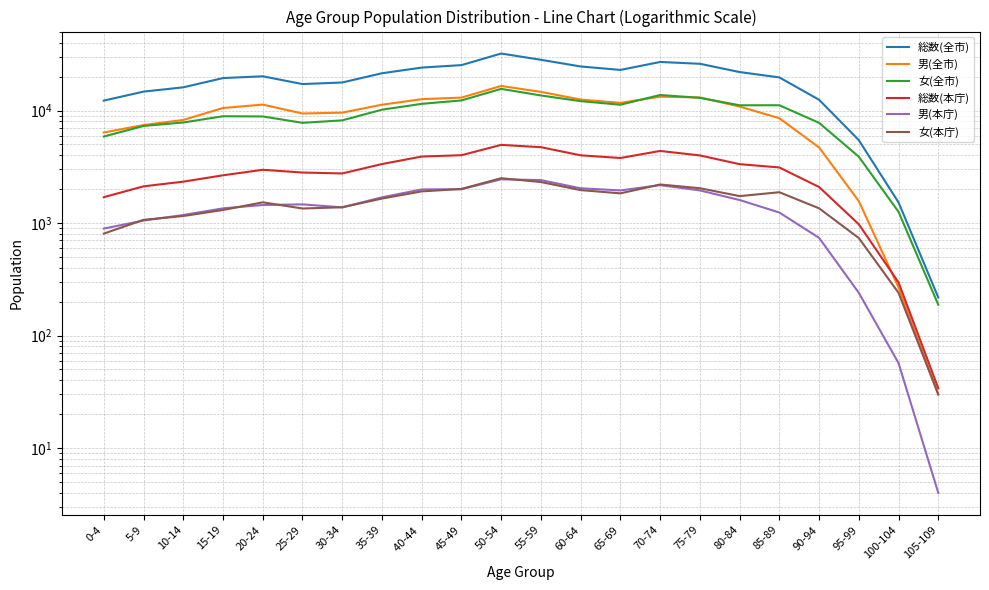

Between 55-59 and 90-94, which is larger?

55-59